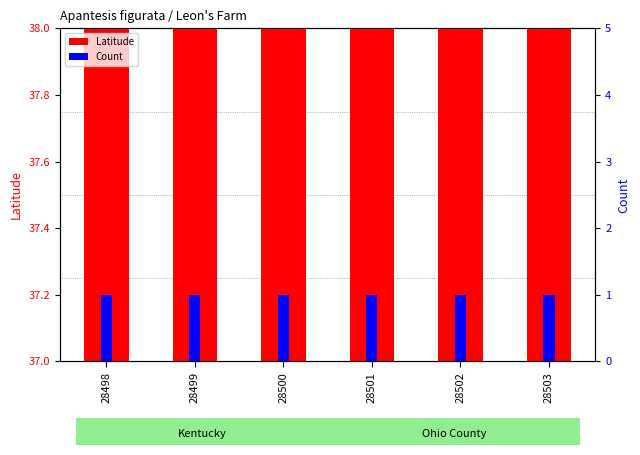

Is it true that Count equals 0.6 at 28498?

False